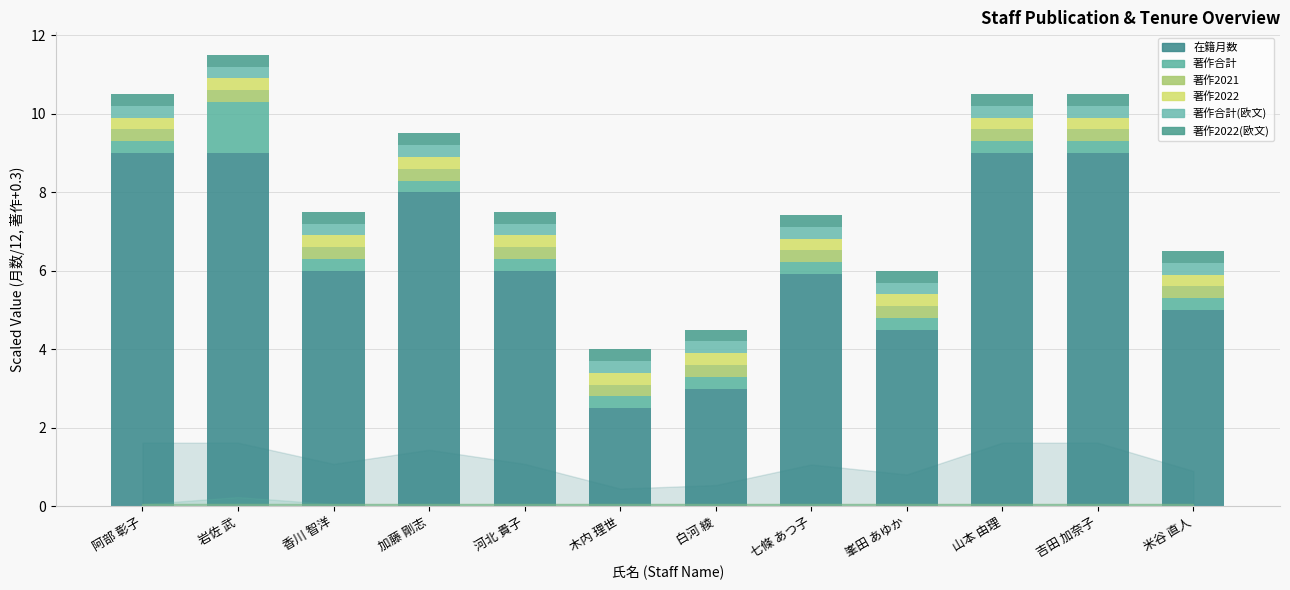

How many series are shown in this chart?

6